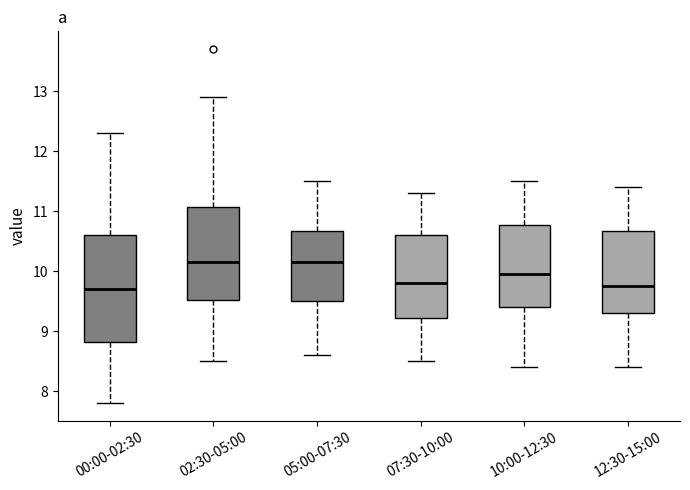

Reading left to right, read every box against the y-axis: the position of its median line, the range the box covers, and the ends of its whiskers. The values are not printed on the chart, so give them approximately, as read against the axis.

00:00-02:30: median 9.7, box 8.8 to 10.6, whiskers 7.8 to 12.3
02:30-05:00: median 10.2, box 9.5 to 11.1, whiskers 8.5 to 12.9
05:00-07:30: median 10.2, box 9.5 to 10.7, whiskers 8.6 to 11.5
07:30-10:00: median 9.8, box 9.2 to 10.6, whiskers 8.5 to 11.3
10:00-12:30: median 10.0, box 9.4 to 10.8, whiskers 8.4 to 11.5
12:30-15:00: median 9.8, box 9.3 to 10.7, whiskers 8.4 to 11.4